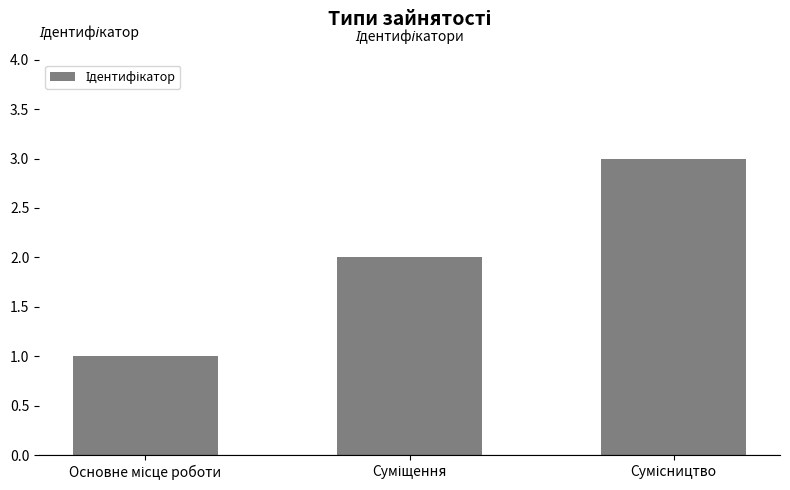

What is the greatest value displayed?

3